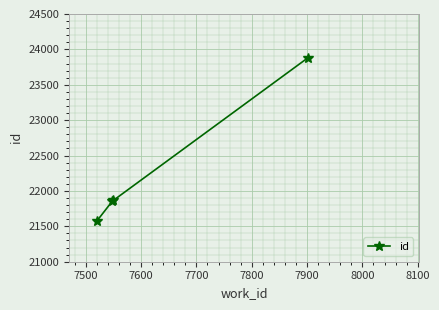

What is the difference between the maximum and minimum values?

2310